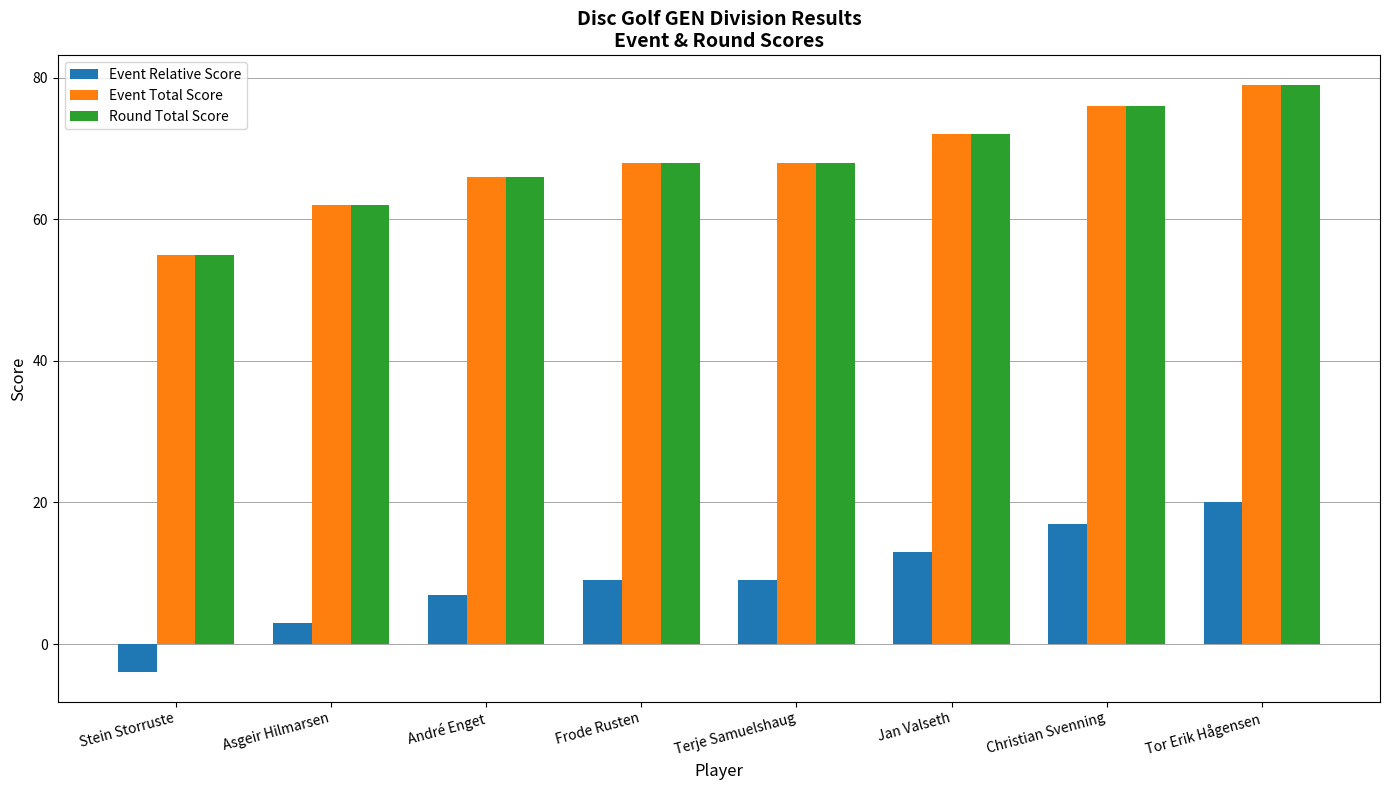

At which label does Event Relative Score reach its peak?

Tor Erik Hågensen